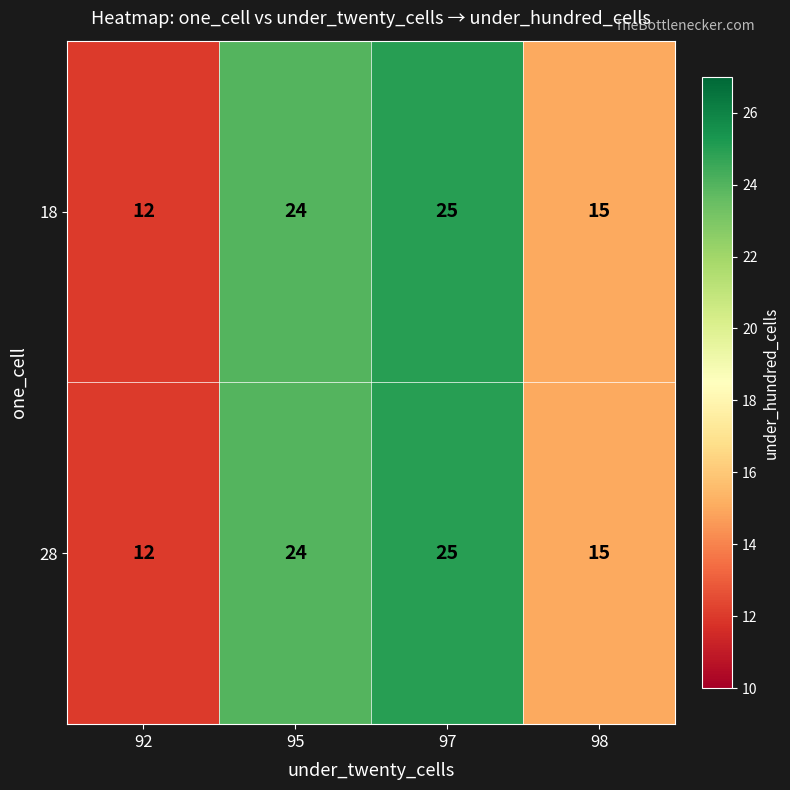

What is the approximate value of 18 at 98, to the nearest 10?

20